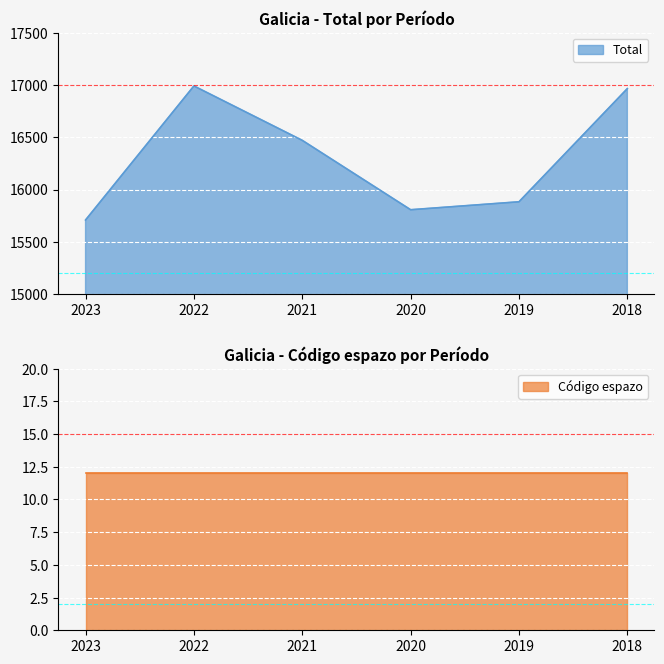

How many data points are less than 16470?

3